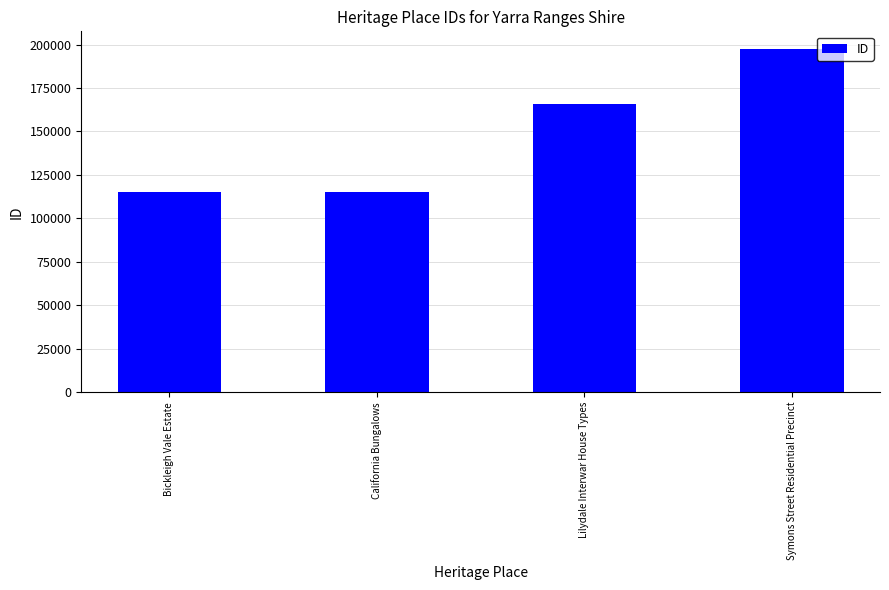

How many data points are less than 165948?

2